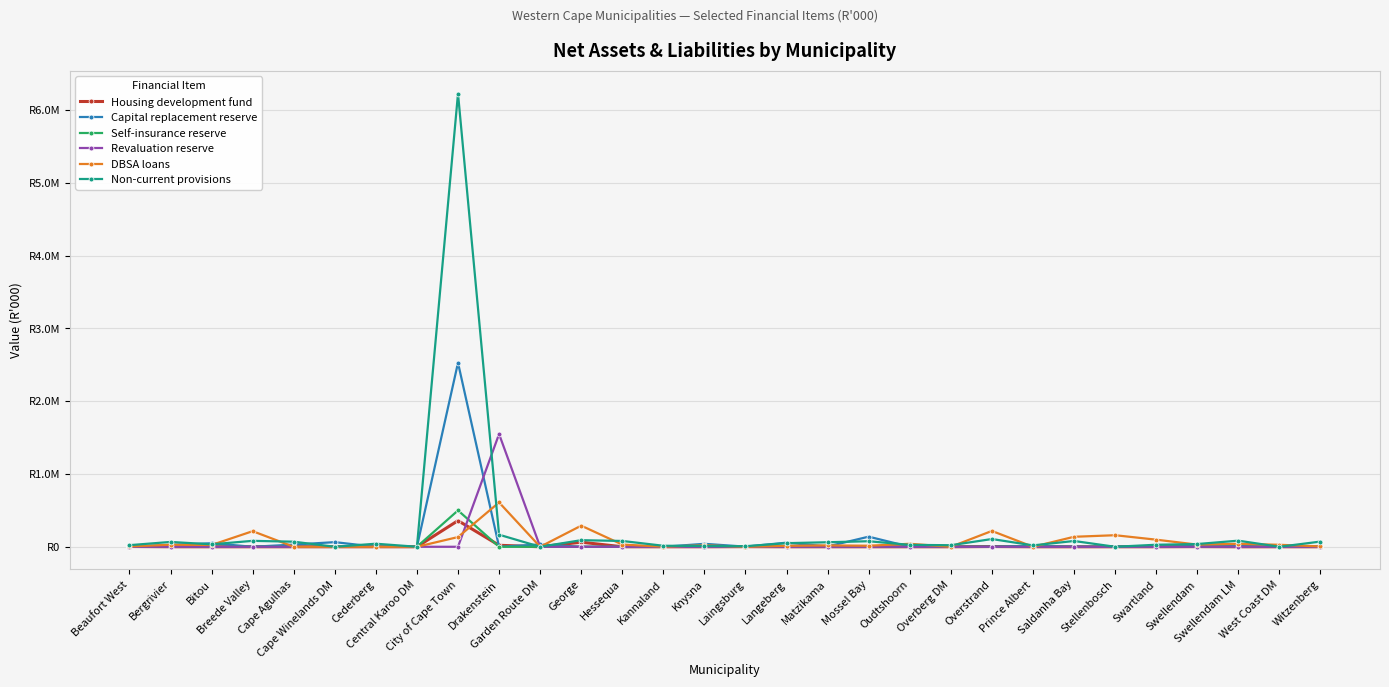

Reading right to left, list all the values displayed in this chart.

Housing development fund: 0	0	0	2109	6	0	0	0	3259	0	0	0	0	0	1680	0	0	246	62941	0	20527	359289	0	0	0	0	0	0	304	3789
Capital replacement reserve: 10355	0	12425	10000	0	0	0	13161	0	0	0	138849	4545	56421	1845	40500	0	0	0	31705	0	2527463	0	0	63731	30000	0	48855	24892	0
Self-insurance reserve: 0	0	0	0	0	0	0	0	0	0	0	0	0	0	0	0	0	0	0	0	0	499313	0	0	0	0	0	0	0	699
Revaluation reserve: 0	0	0	0	0	0	0	0	0	0	0	0	0	0	0	0	0	0	0	0	1548084	0	0	0	0	0	0	0	0	0
DBSA loans: 5292	27153	40885	29737	97528	158800	137213	0	217372	0	40942	14472	19066	13193	0	20149	1941	30080	290040	0	609189	133393	0	0	0	0	214291	24544	28019	5222
Non-current provisions: 71466	0	83931	37629	27885	0	79460	19032	106304	21331	26231	76089	62315	49506	7752	10951	13864	79844	90453	0	165816	6225177	0	41917	0	69782	81473	33588	66402	22063